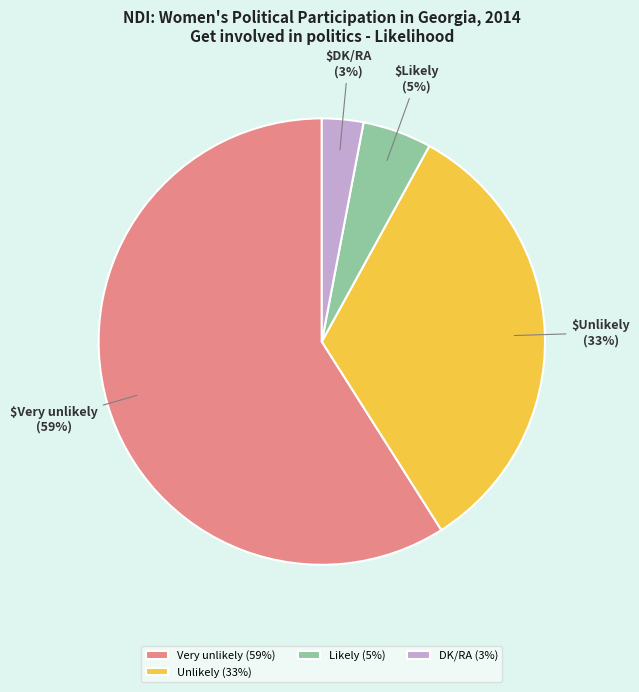

How many slices are in this pie chart?

4